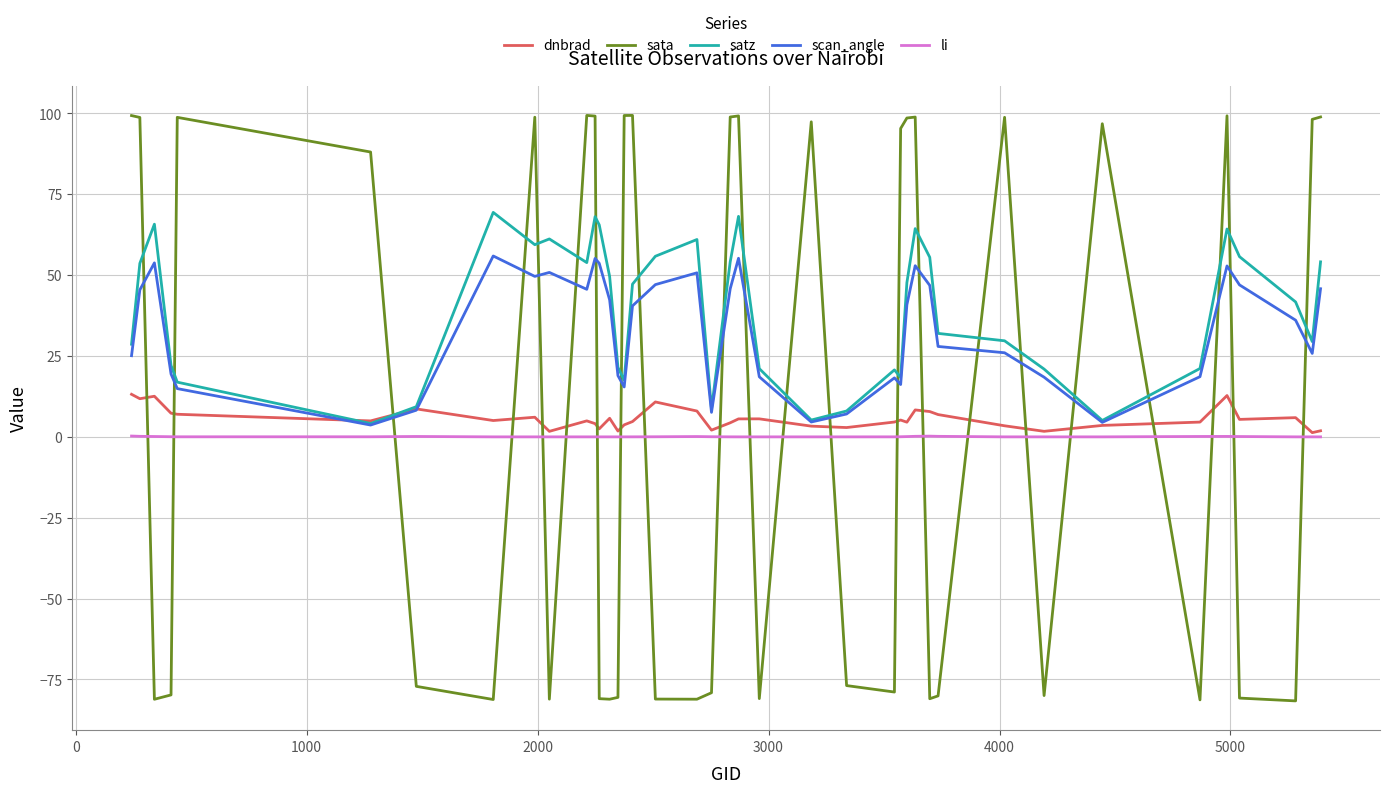

List the series in order of their peak value, highest first.

sata, satz, scan_angle, dnbrad, li